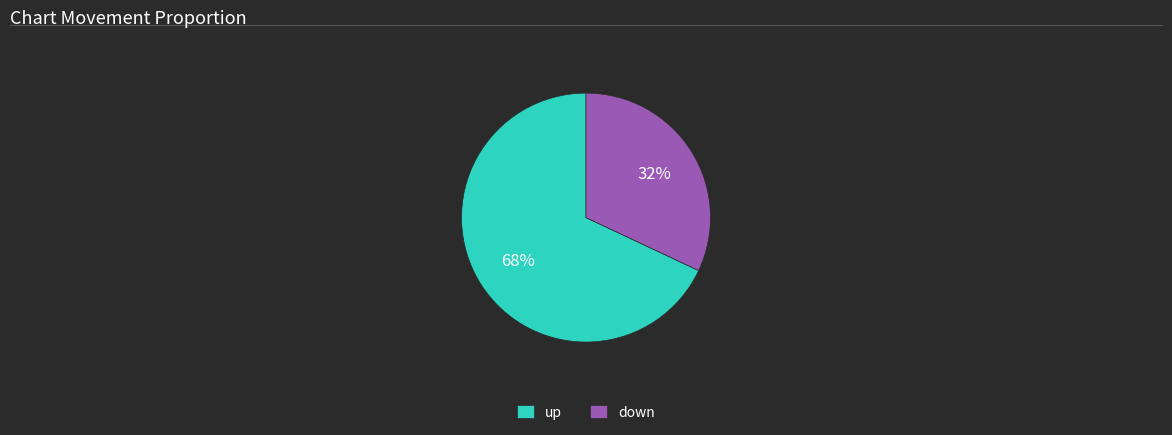

To the nearest percent, what is the difference between the largest and smallest slice percentages?

36%